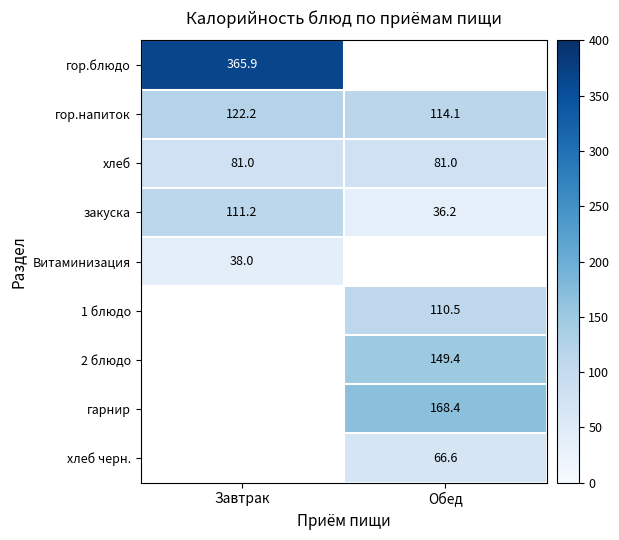

What is the difference between the гор.напиток values at Обед and Завтрак?

8.1